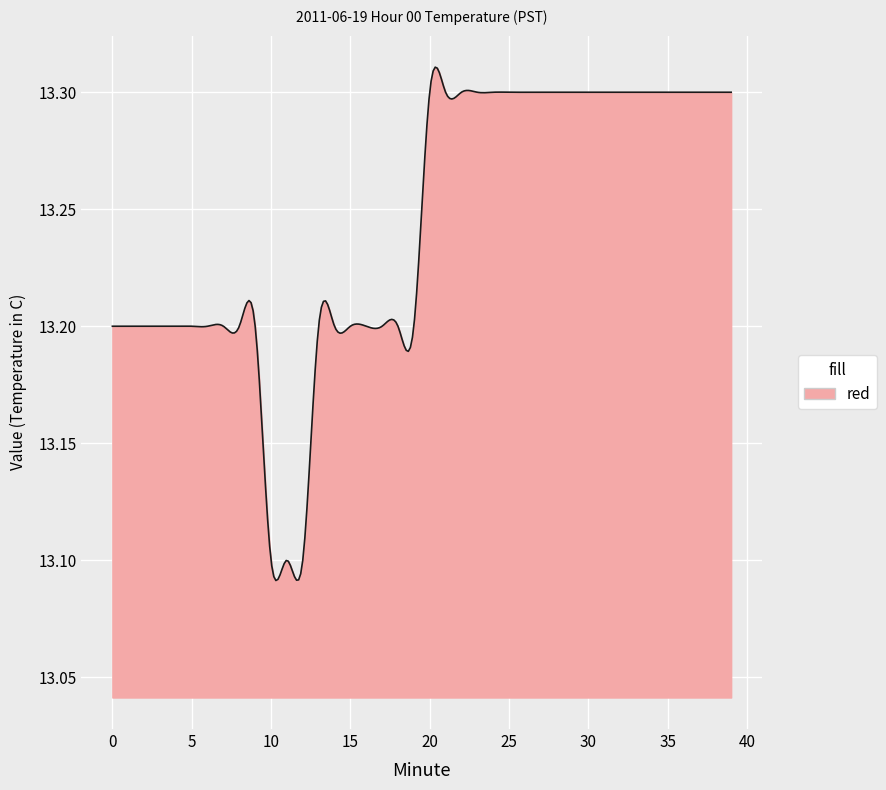

How many lines are shown in the chart?

1